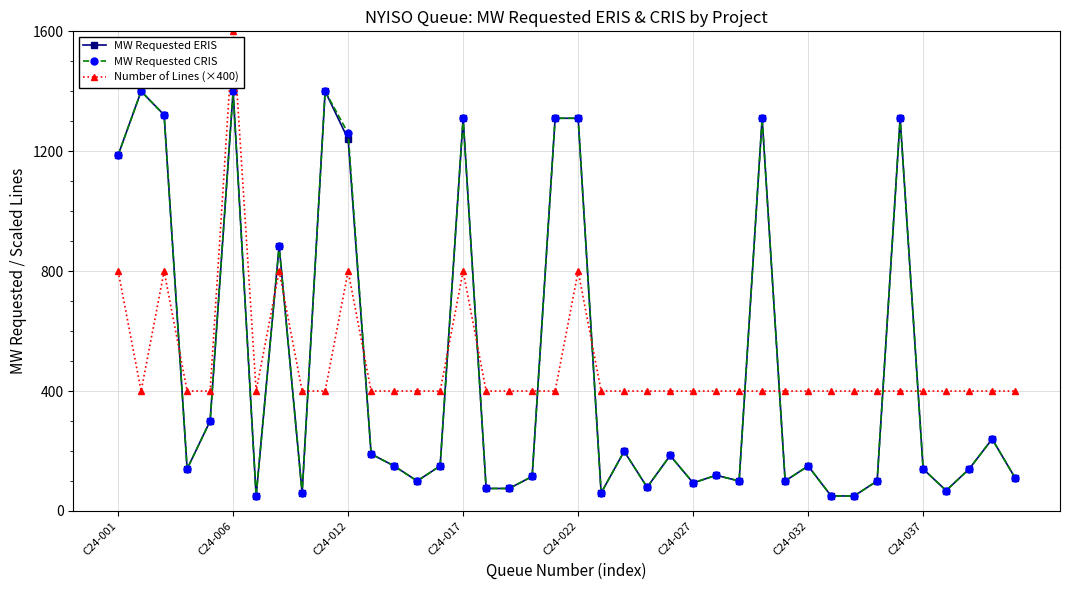

True or false: Number of Lines (×400) and MW Requested CRIS intersect in this chart.

True